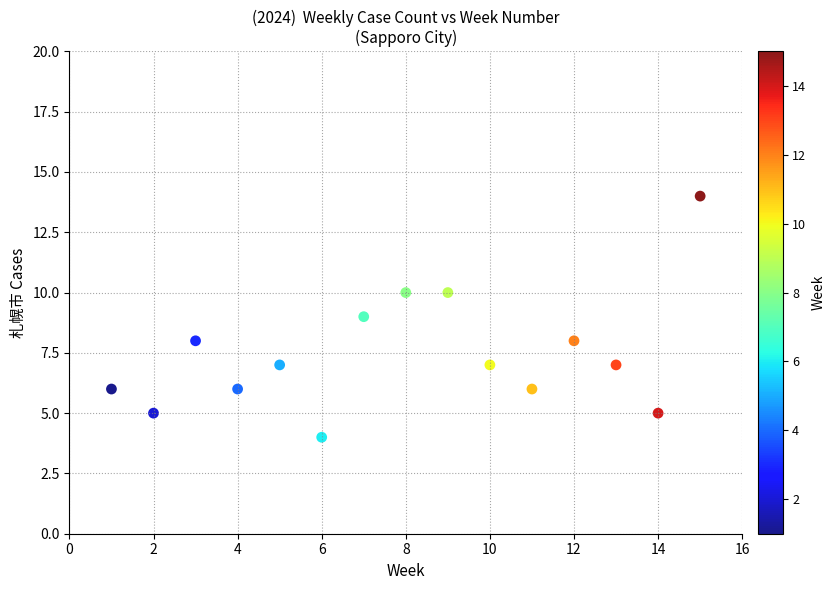

What is the range of X values (max minus min)?

14